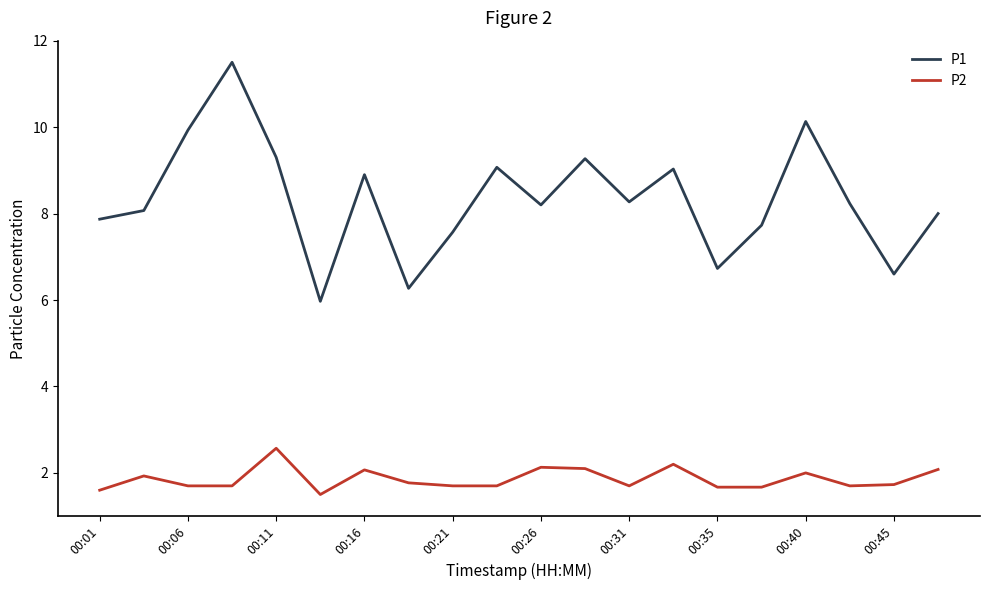

Which series has the widest spread of values?

P1